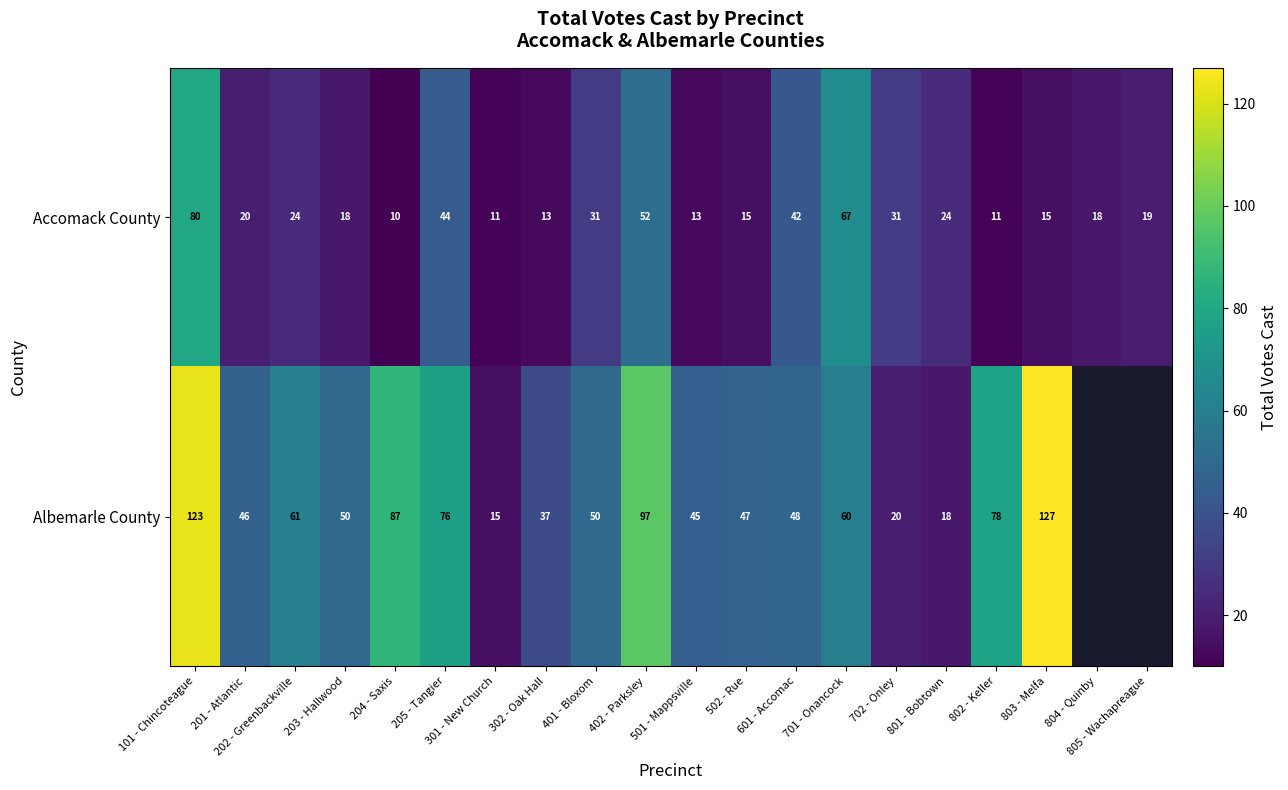

What is the sum of all Accomack County values?

558